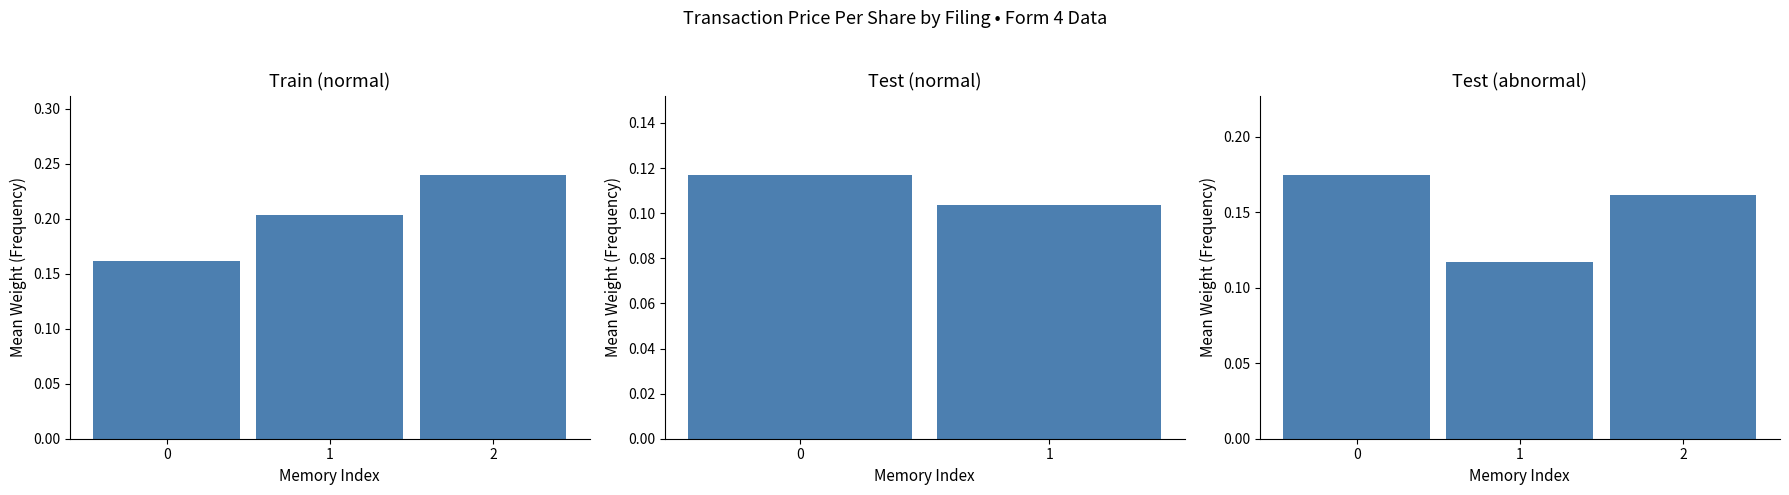

The value at 2 is 0.2. True or false?

True